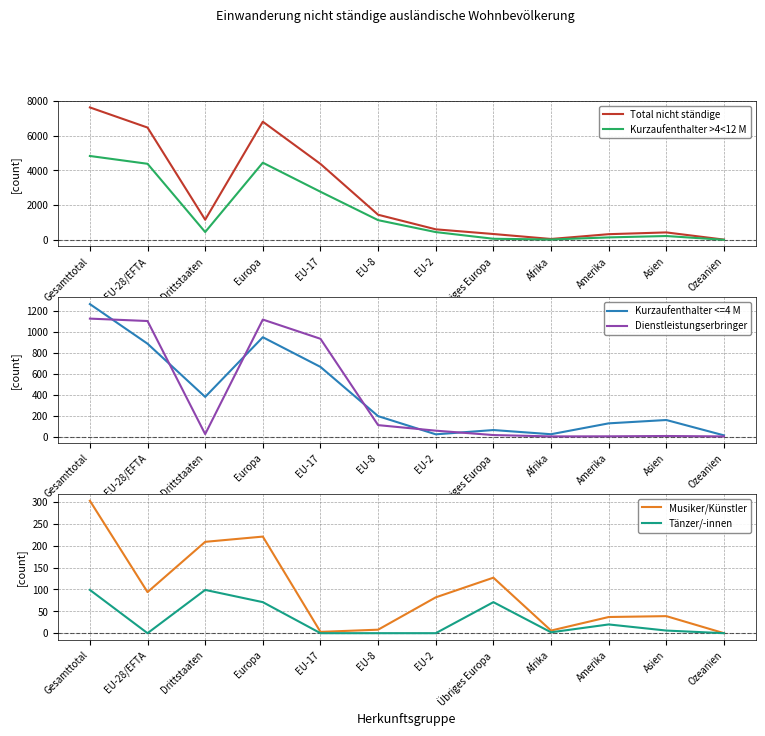

What are all the series names shown in the legend?

Total nicht ständige, Kurzaufenthalter >4<12 M, Kurzaufenthalter <=4 M, Dienstleistungserbringer, Musiker/Künstler, Tänzer/-innen